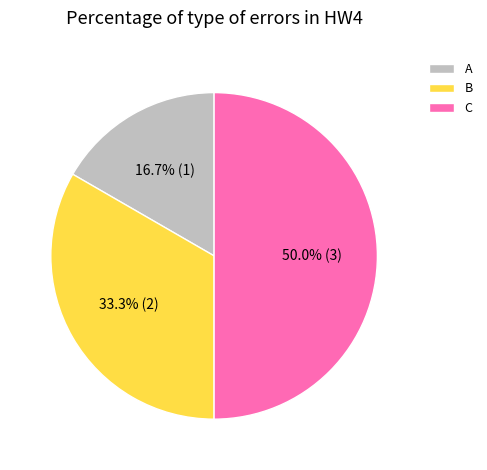

What portion of the pie excludes B?

66.7%